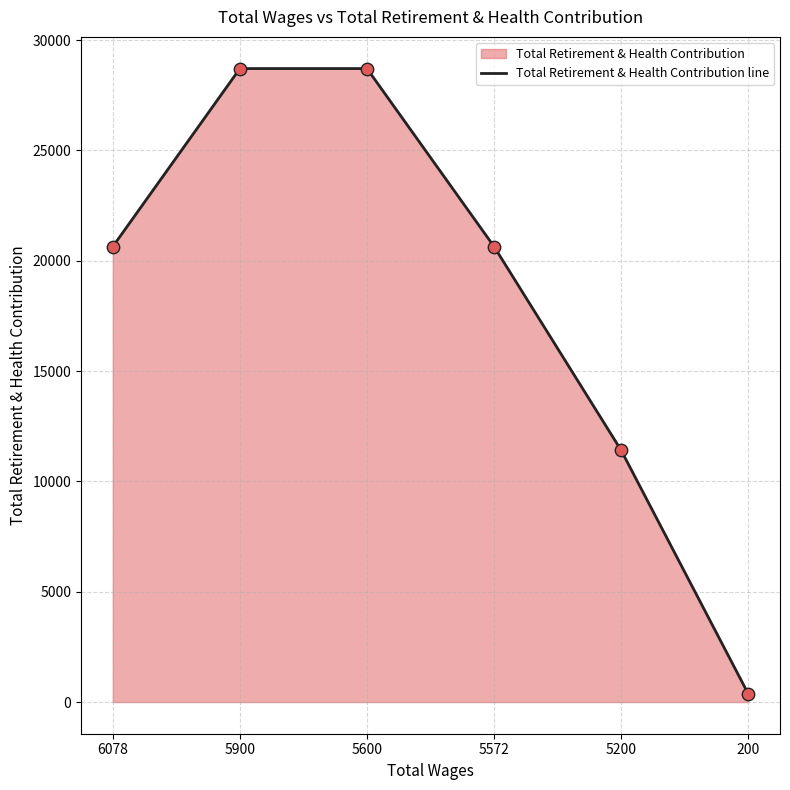

What is the change in value from 6078 to 5600?

+8067